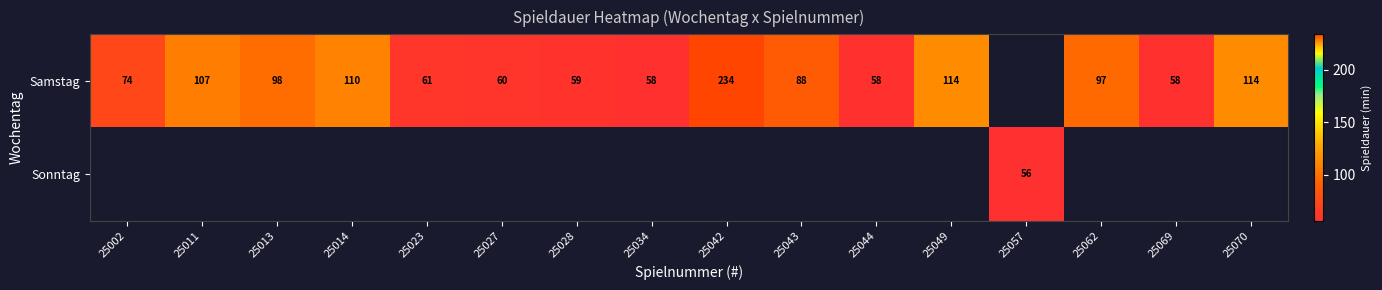

True or false: Samstag has a value of 84.0 at 25069.

False